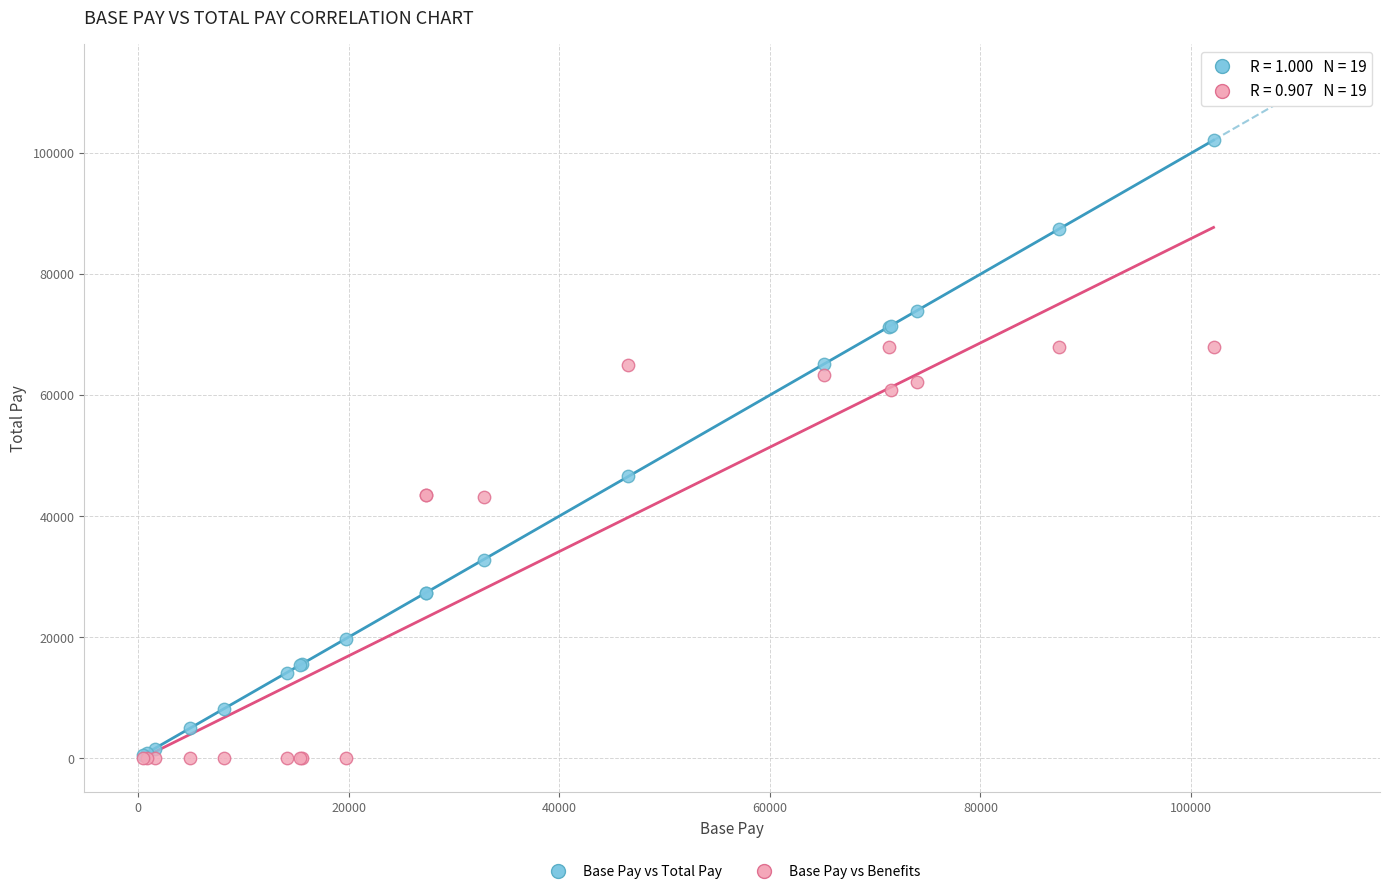

Across all series, what Y value is closest to 51064?

46575